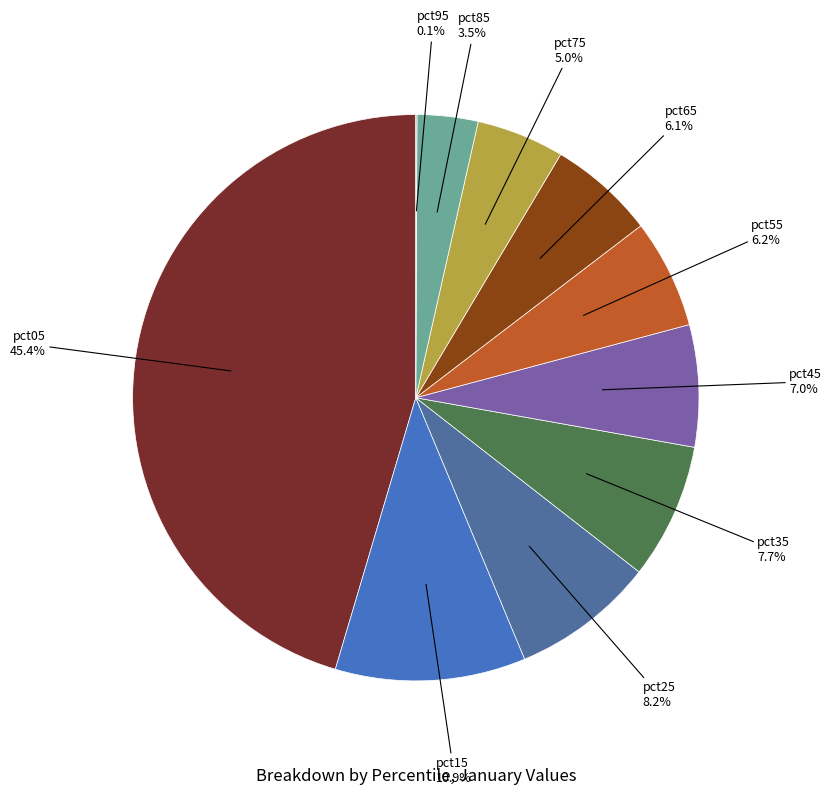

What is the total percentage of pct85 and pct05?

48.9%